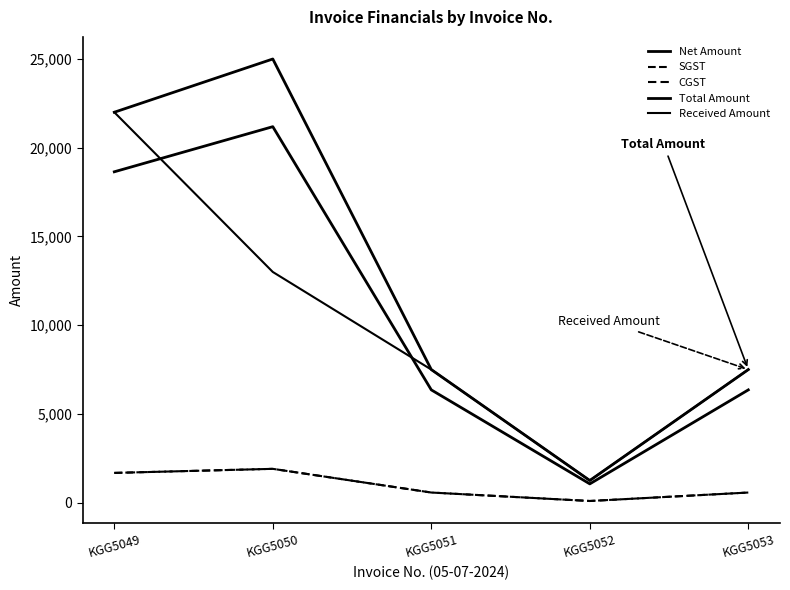

What is the difference between the maximum and minimum values in the CGST series?

1811.4